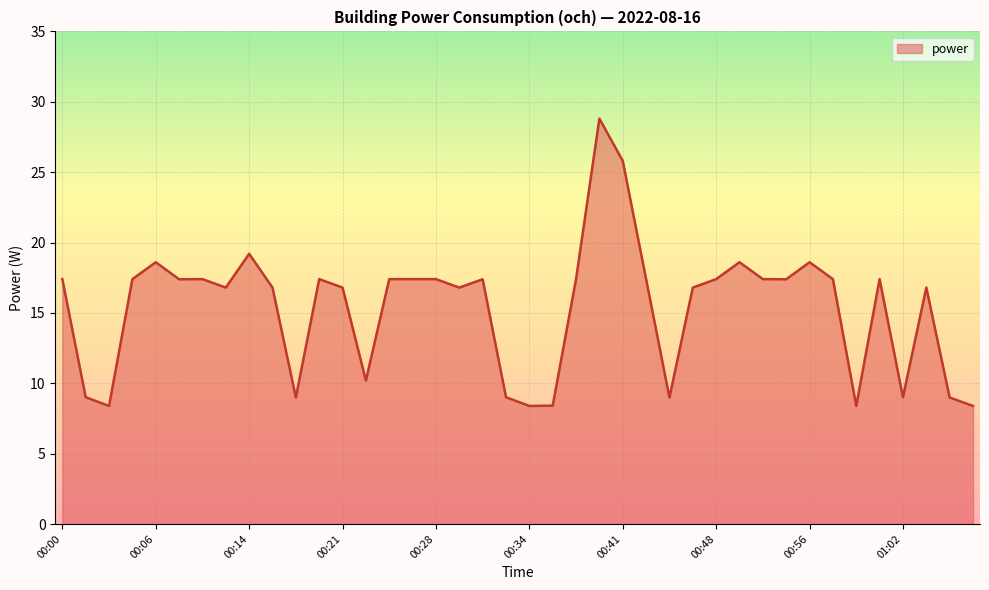

How many distinct data groups are displayed?

1